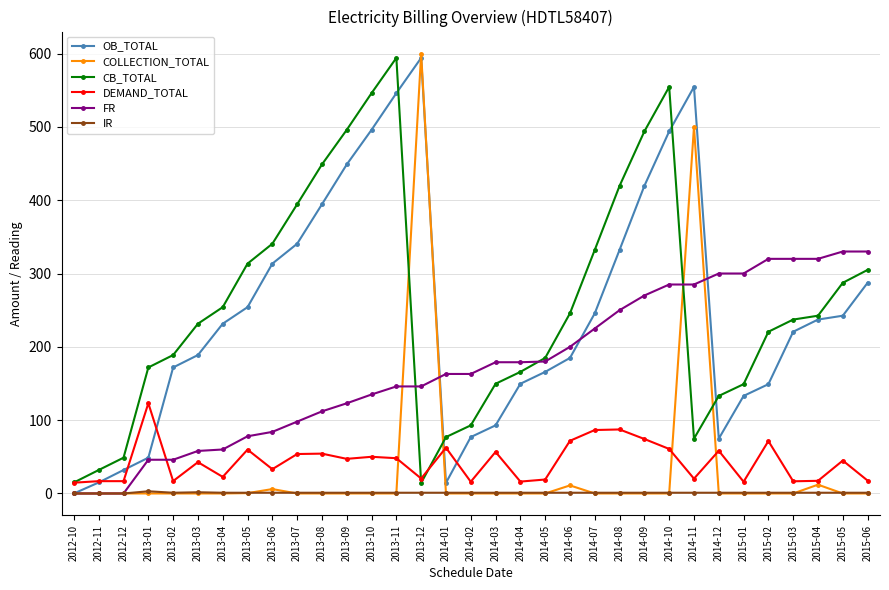

True or false: COLLECTION_TOTAL and CB_TOTAL cross at least once.

True